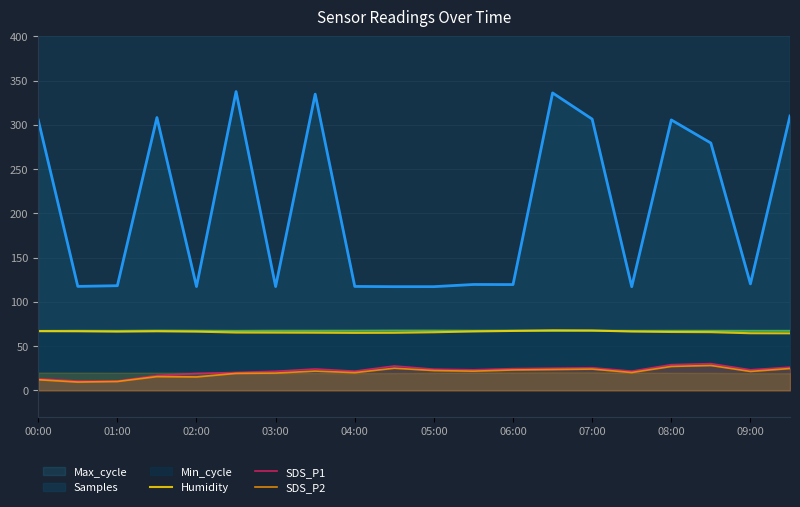

True or false: Min_cycle and Max_cycle intersect in this chart.

False